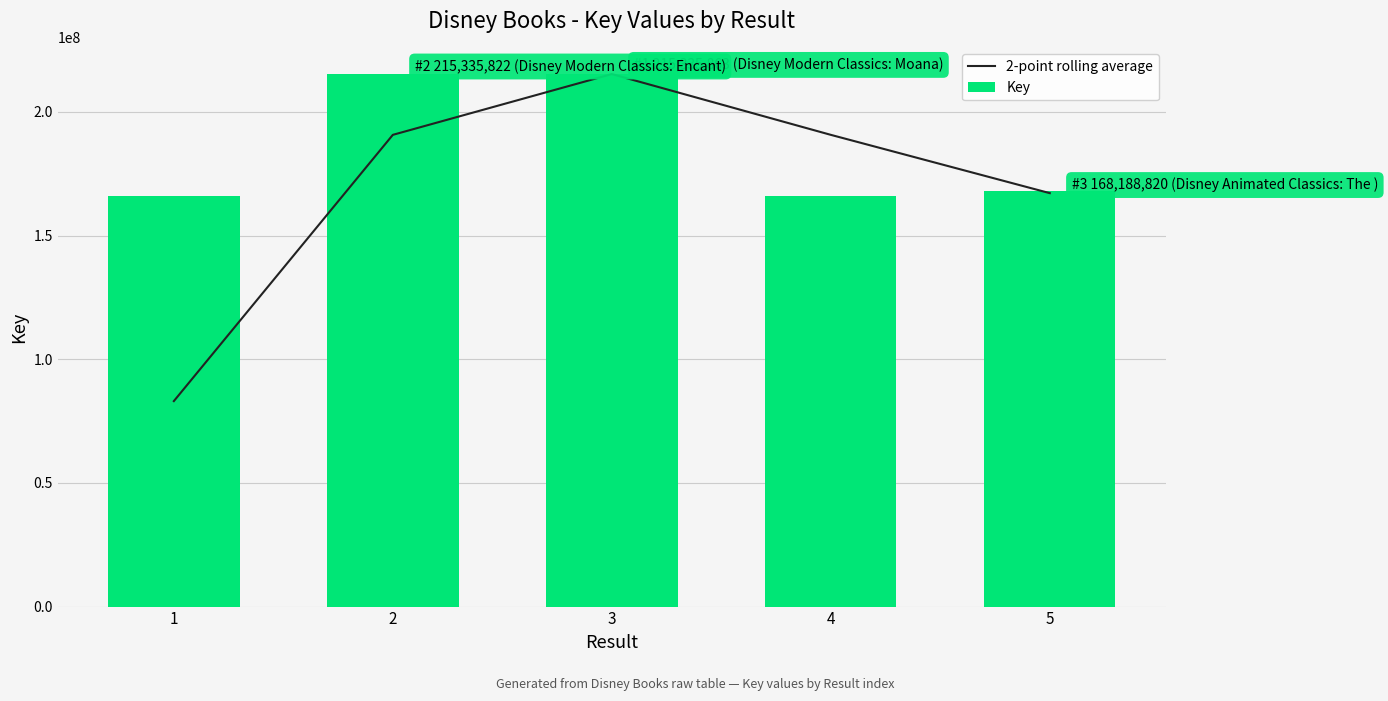

How many series are shown in this chart?

2